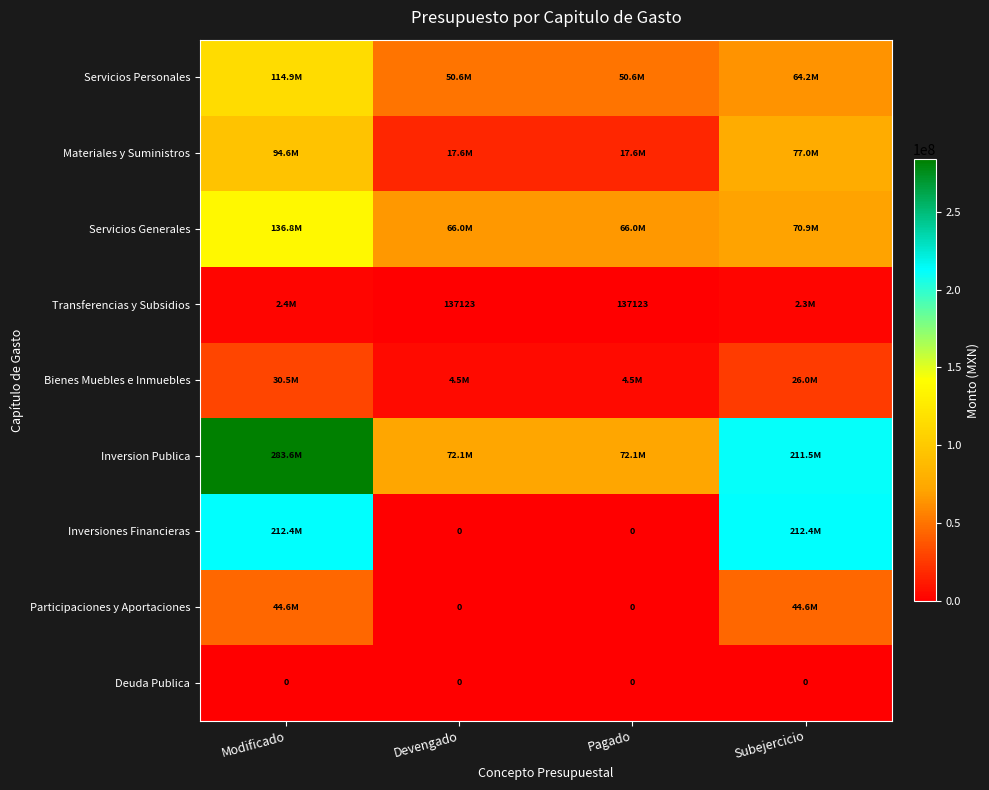

Is it true that Bienes Muebles e Inmuebles equals 4513628.2 at Pagado?

True